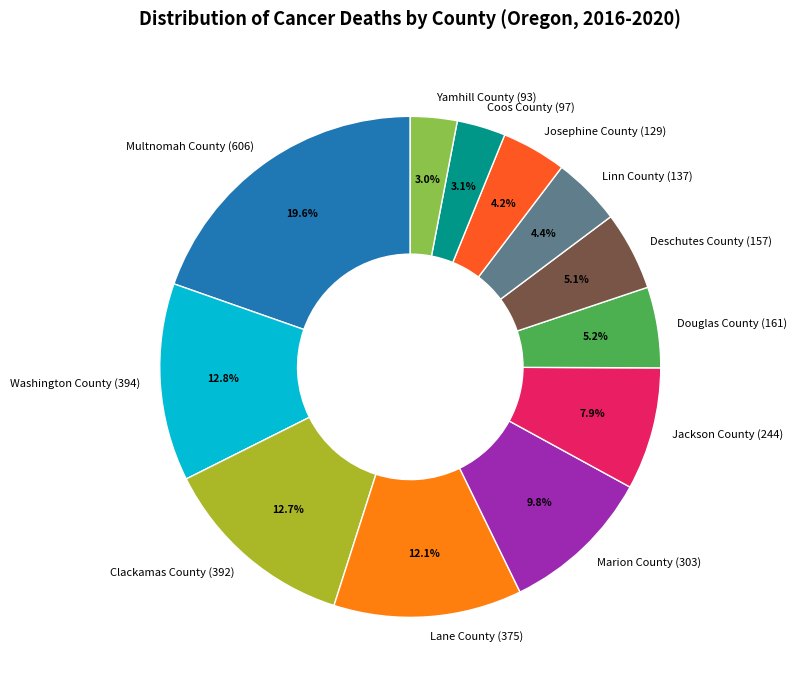

How many slices are in this pie chart?

12